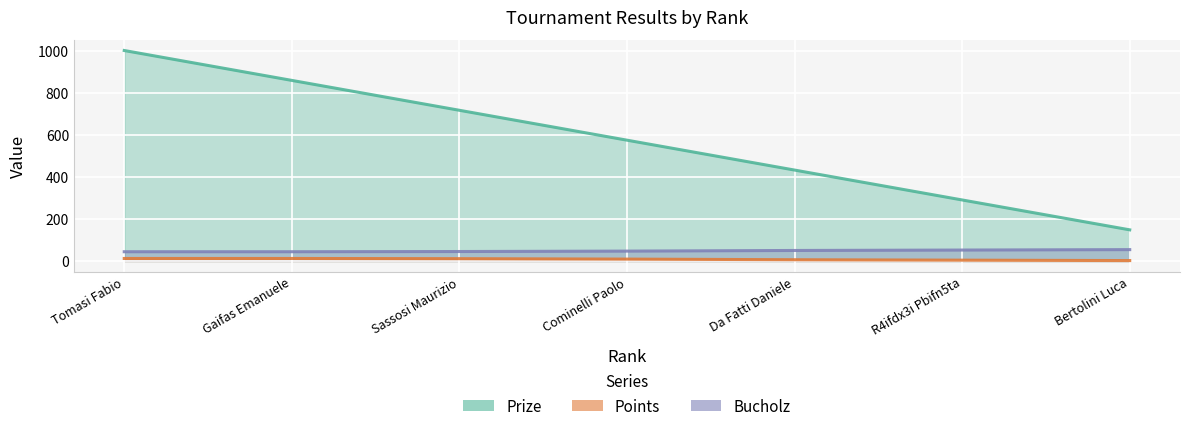

Which series has the largest range (max minus min)?

Prize